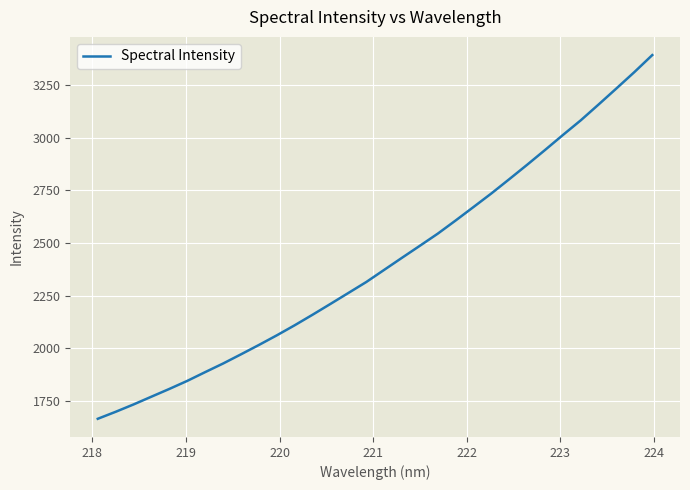

What is the minimum value shown in the chart?

1663.6